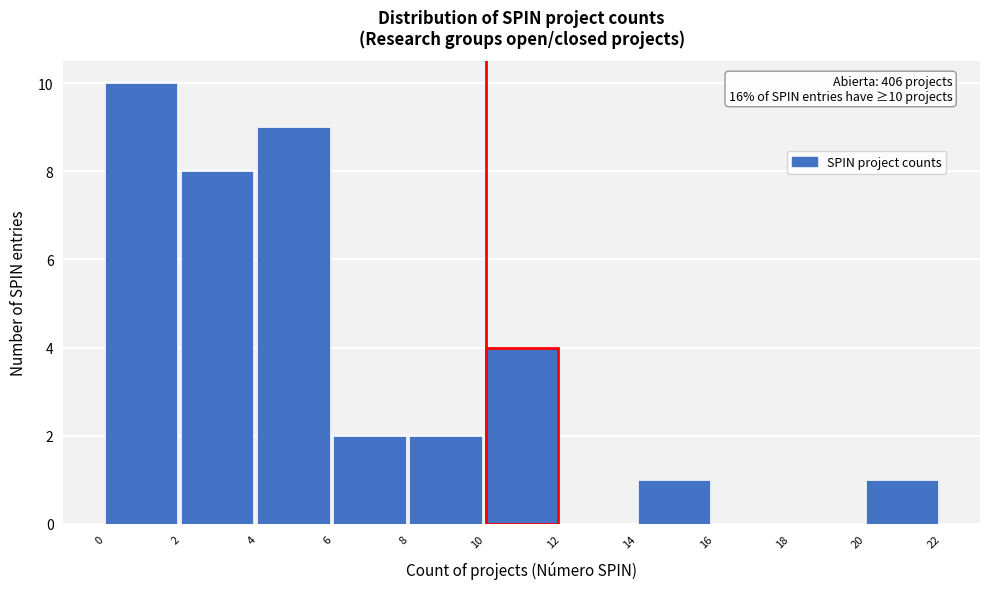

Which range on the x-axis has the tallest bar?

0 to 2